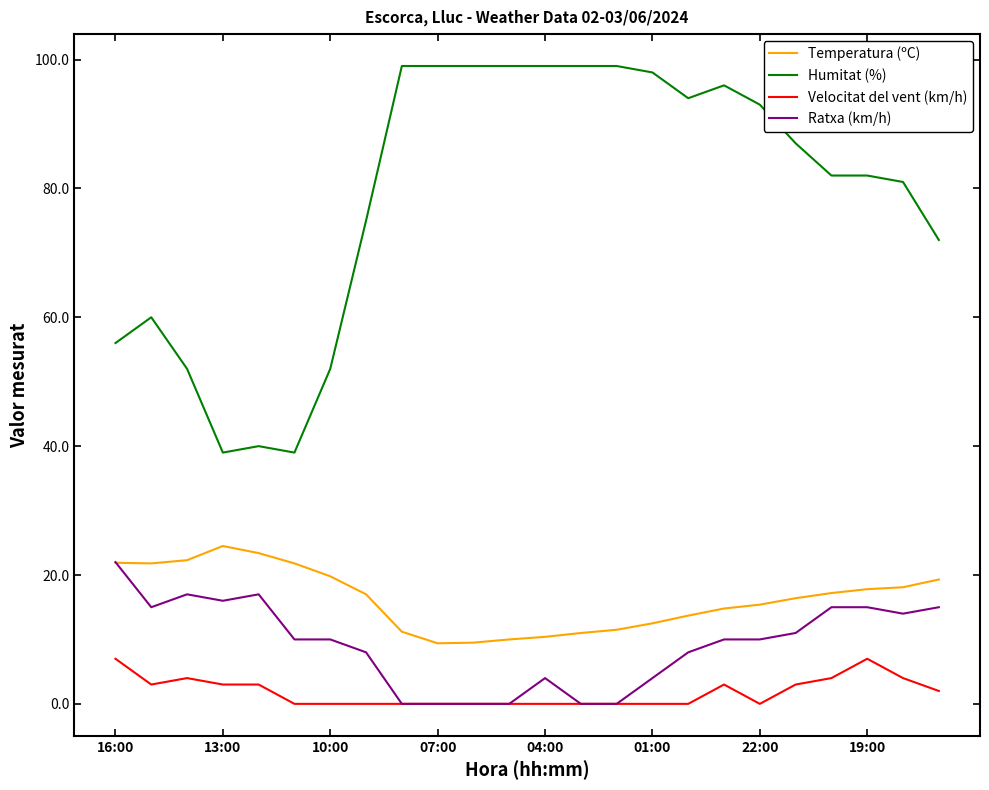

Which series has the largest total across all categories?

Humitat (%)